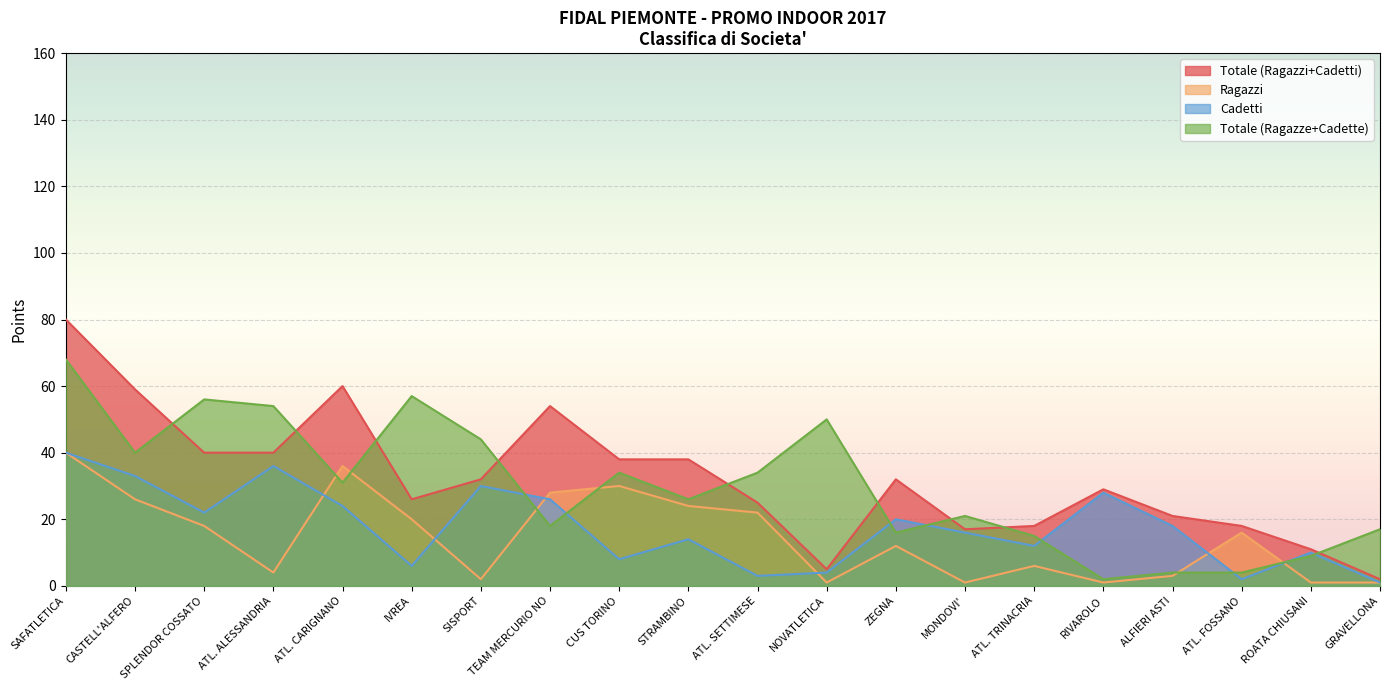

How many interior local valleys does the Ragazzi series have?

5